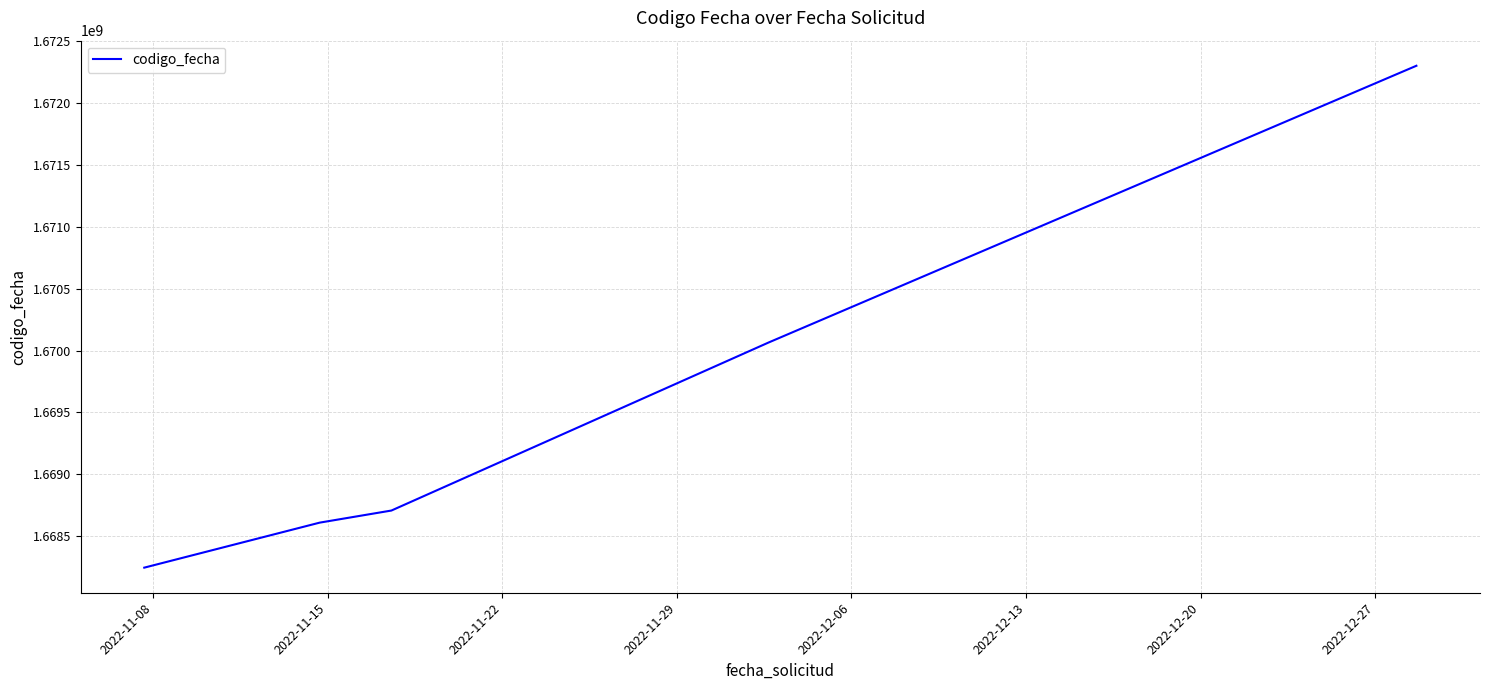

What is the difference between the maximum and minimum values?

4052726